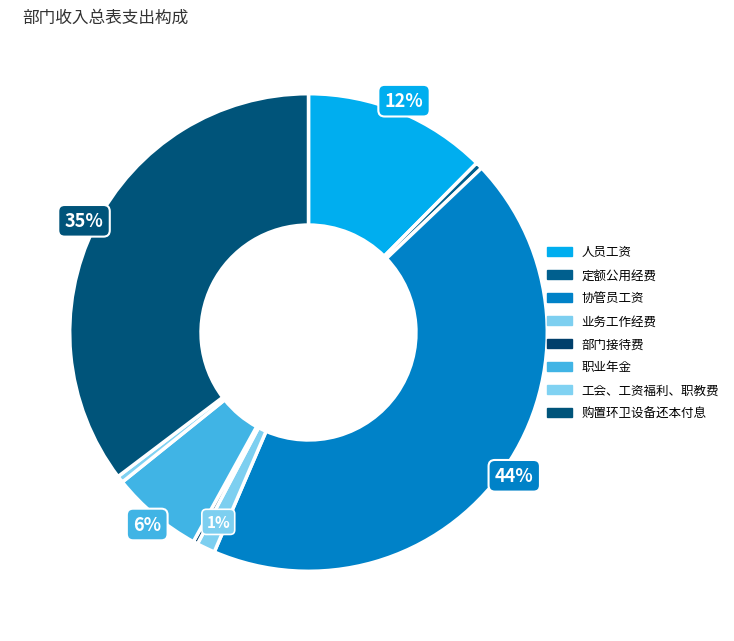

What percentage is the 购置环卫设备还本付息 slice, to the nearest percent?

35%